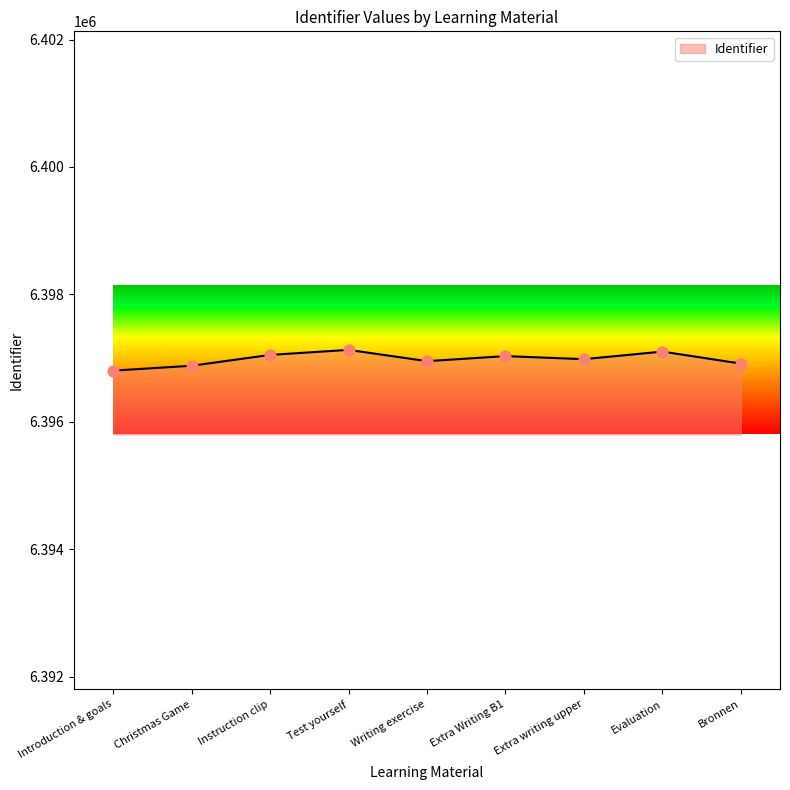

Approximately how many times larger is the value at Instruction clip compared to Christmas Game?

1.0